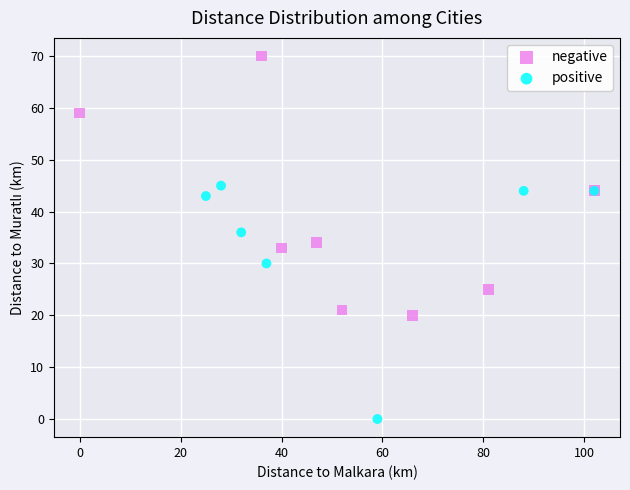

What are all the series names shown in the legend?

negative, positive